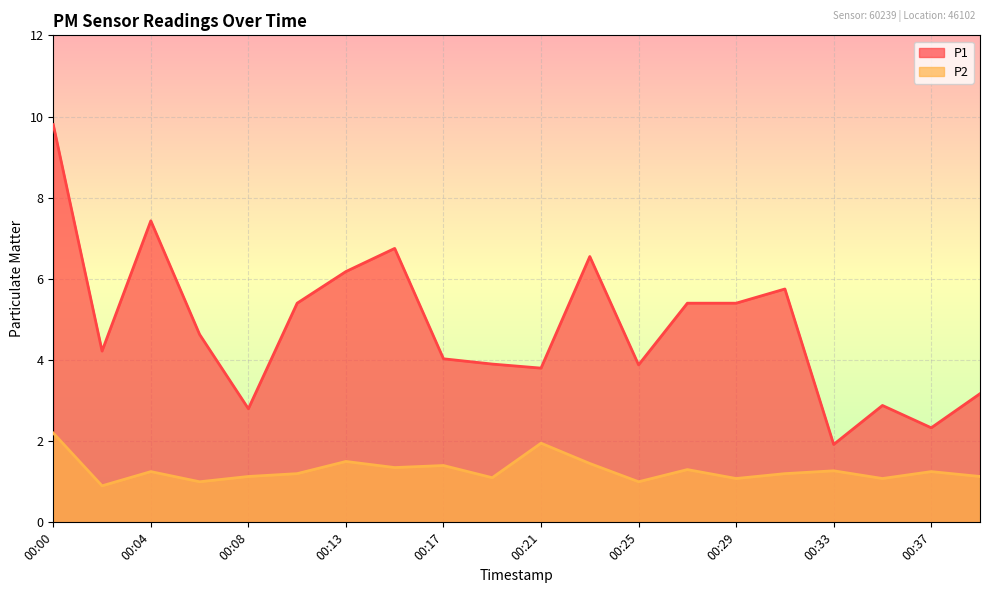

What is the difference between the second highest and second lowest values in the P1 series?

5.1